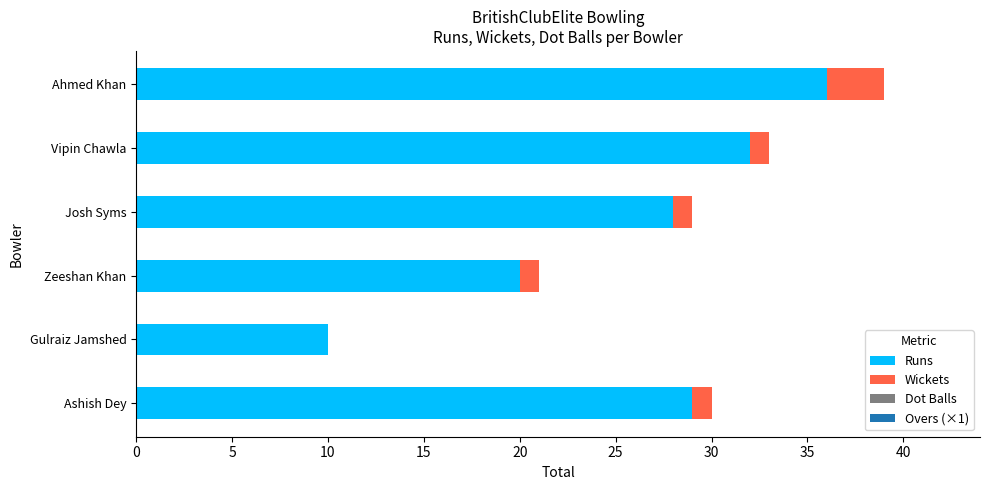

What is the total value across all series at Vipin Chawla?

33